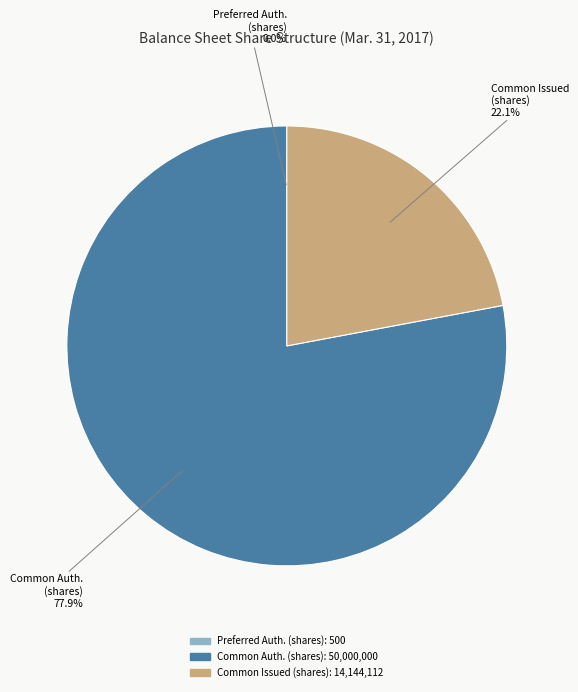

To the nearest percent, what is the average slice percentage?

33%